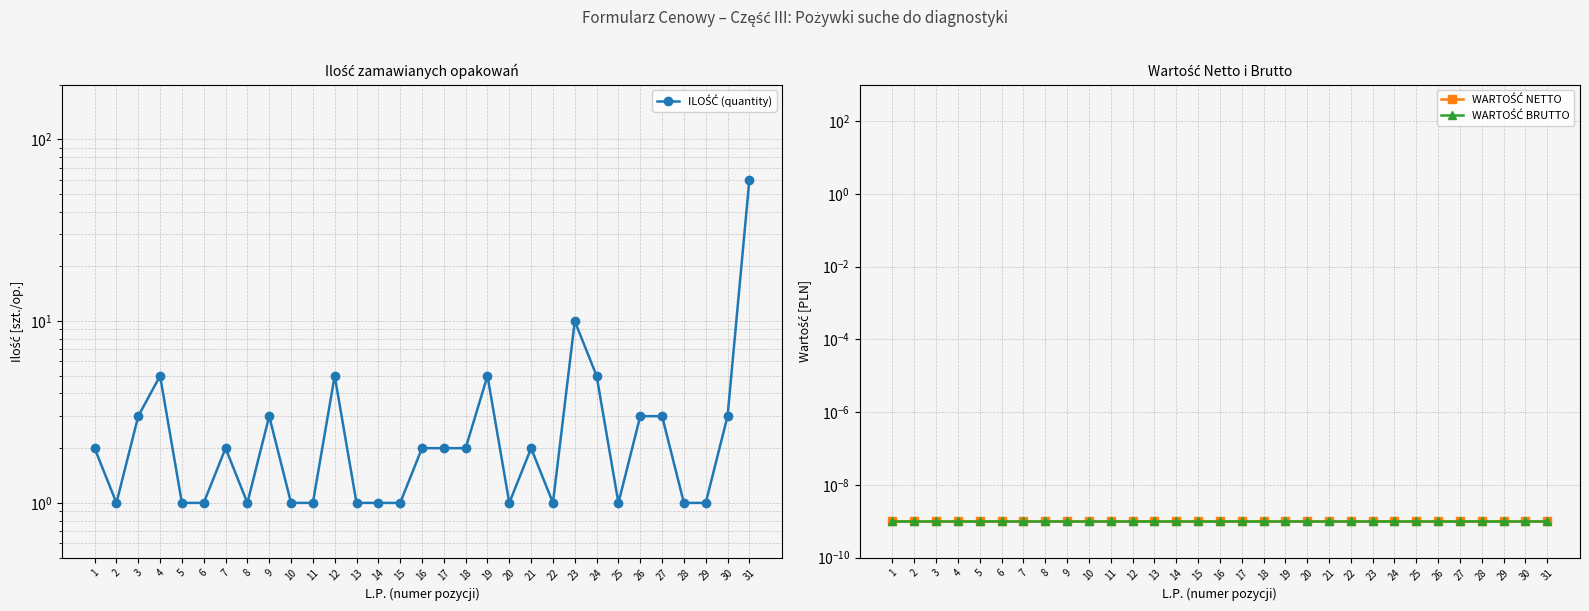

Which has a higher value, 1 or 15?

1